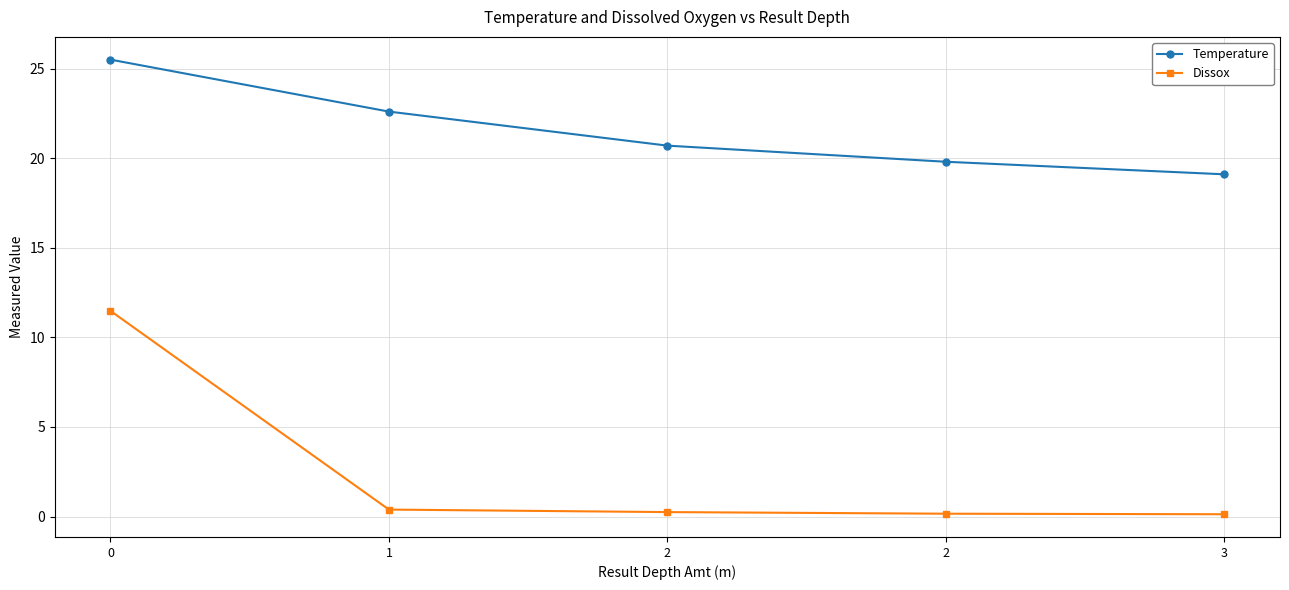

At 2, list the series in order from largest to smallest.

Temperature, Dissox